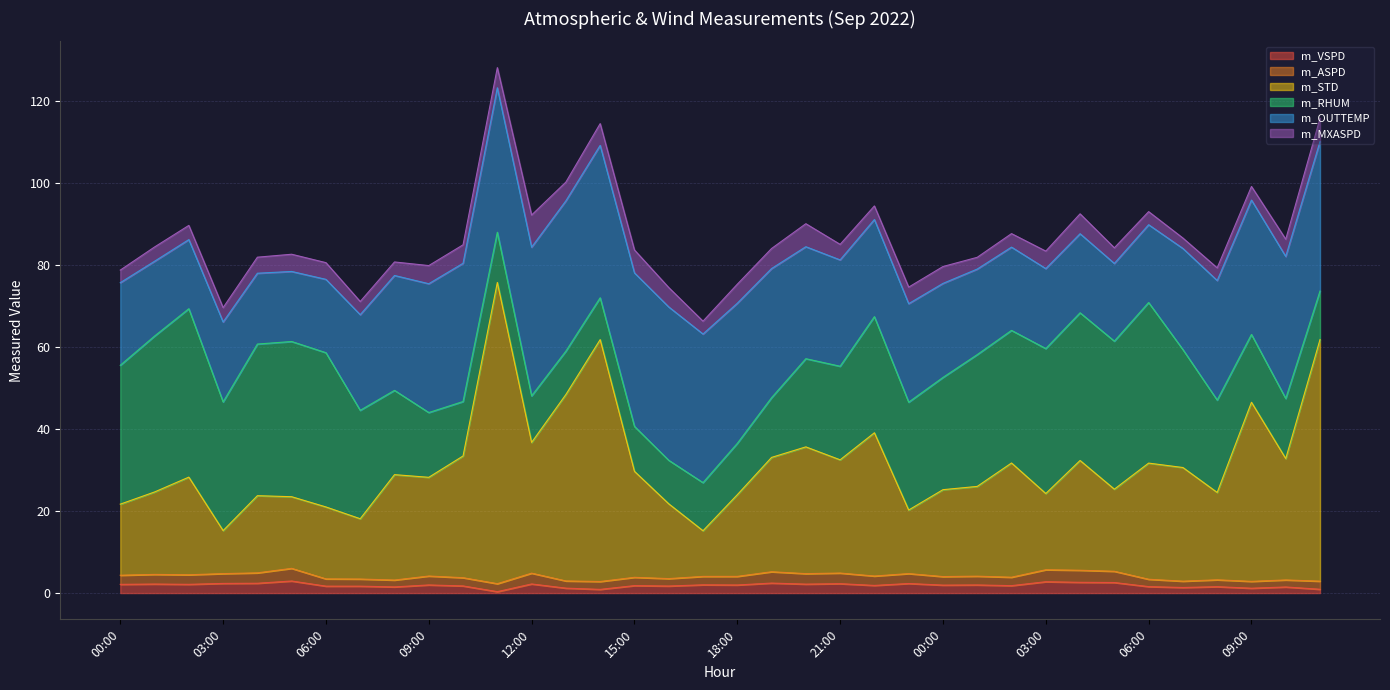

What is the difference between the maximum and minimum values in the m_OUTTEMP series?

20.6